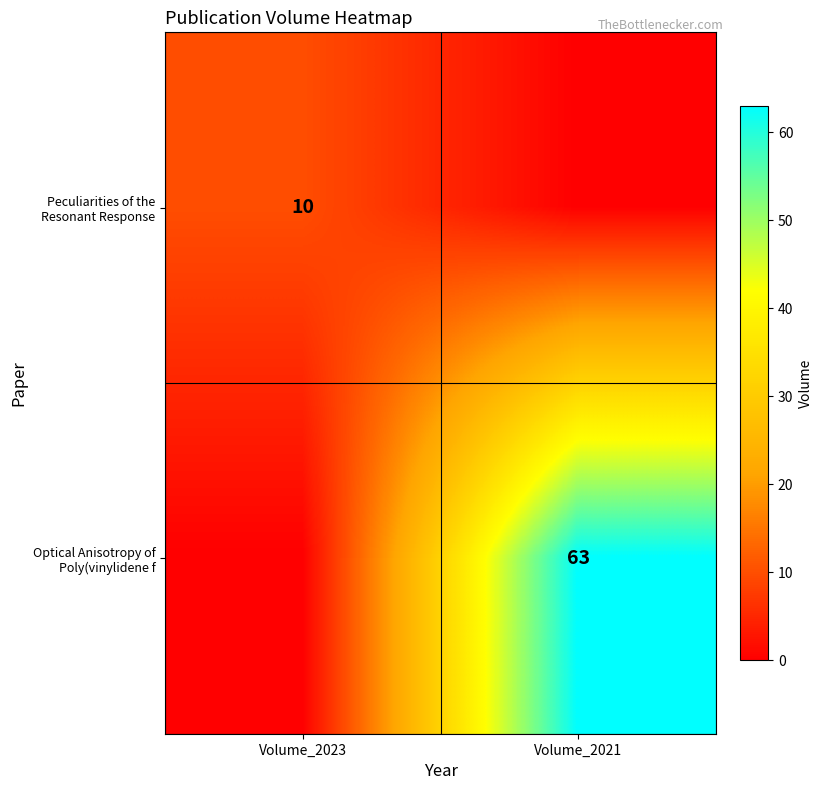

The value of Optical Anisotropy of Poly(vinylidene f at Volume_2021 is 63. True or false?

True